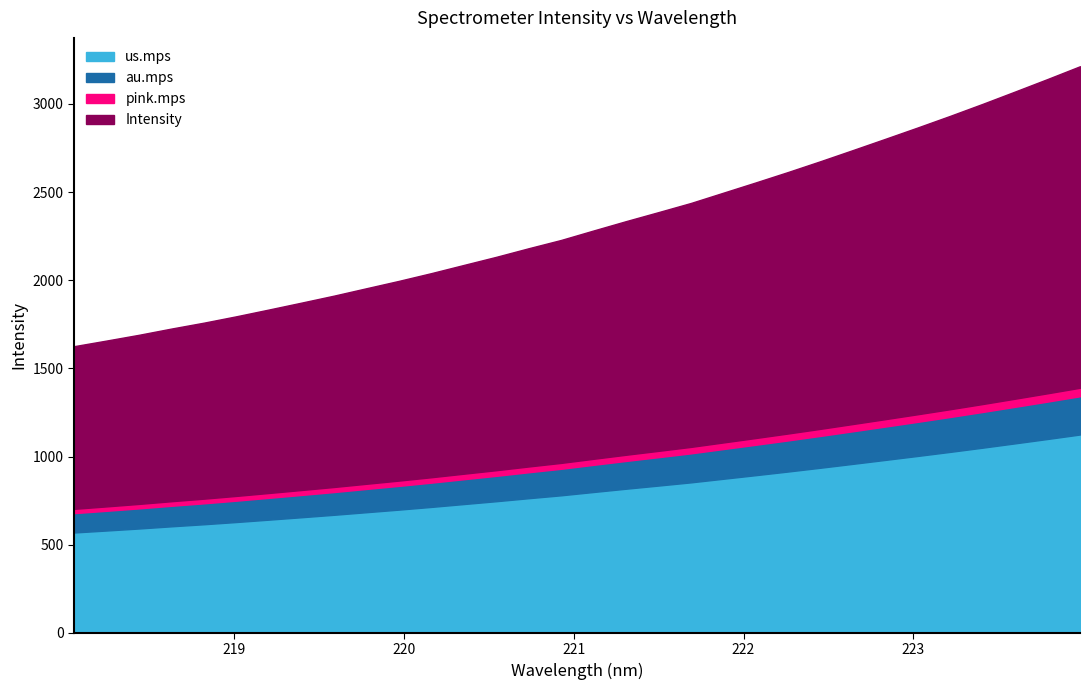

What position from the left is 220.1623?

12